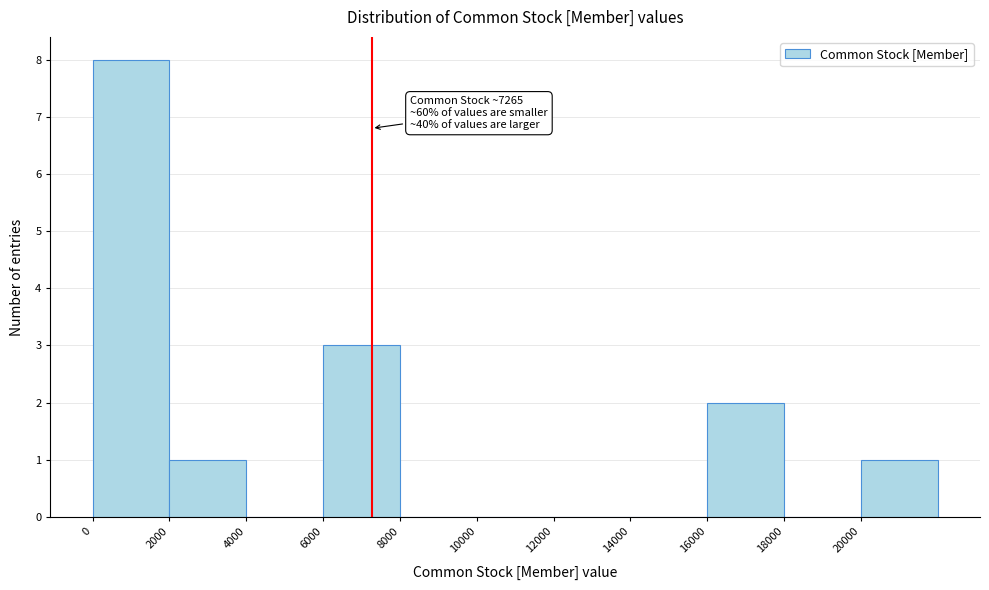

Over which range of the x-axis is the bar tallest?

0 to 2000